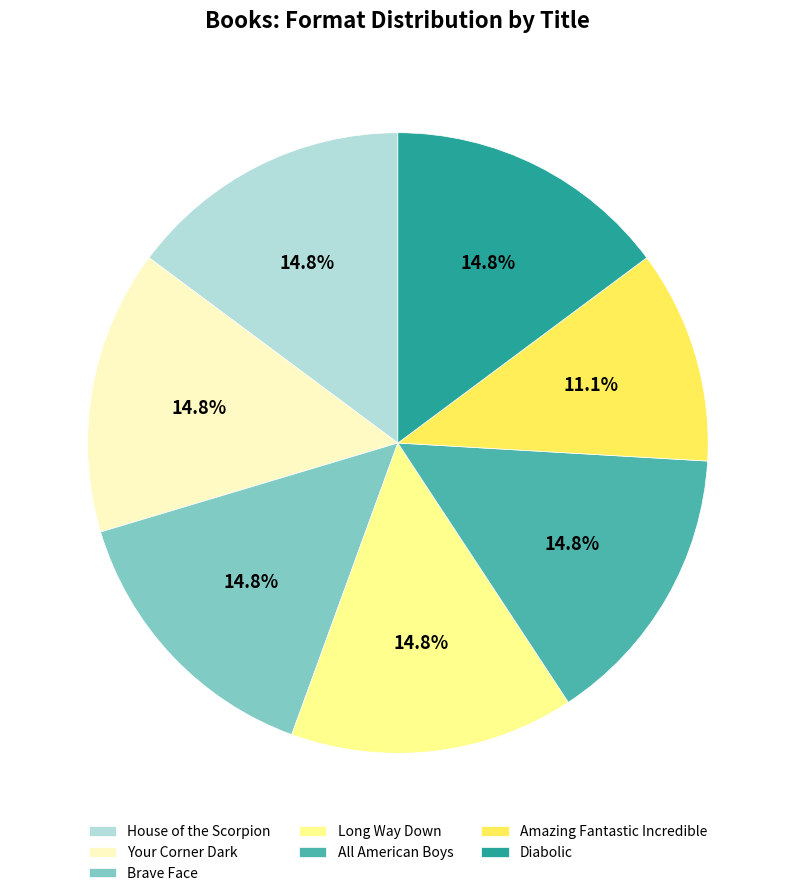

Does Long Way Down represent more than half of the total?

No